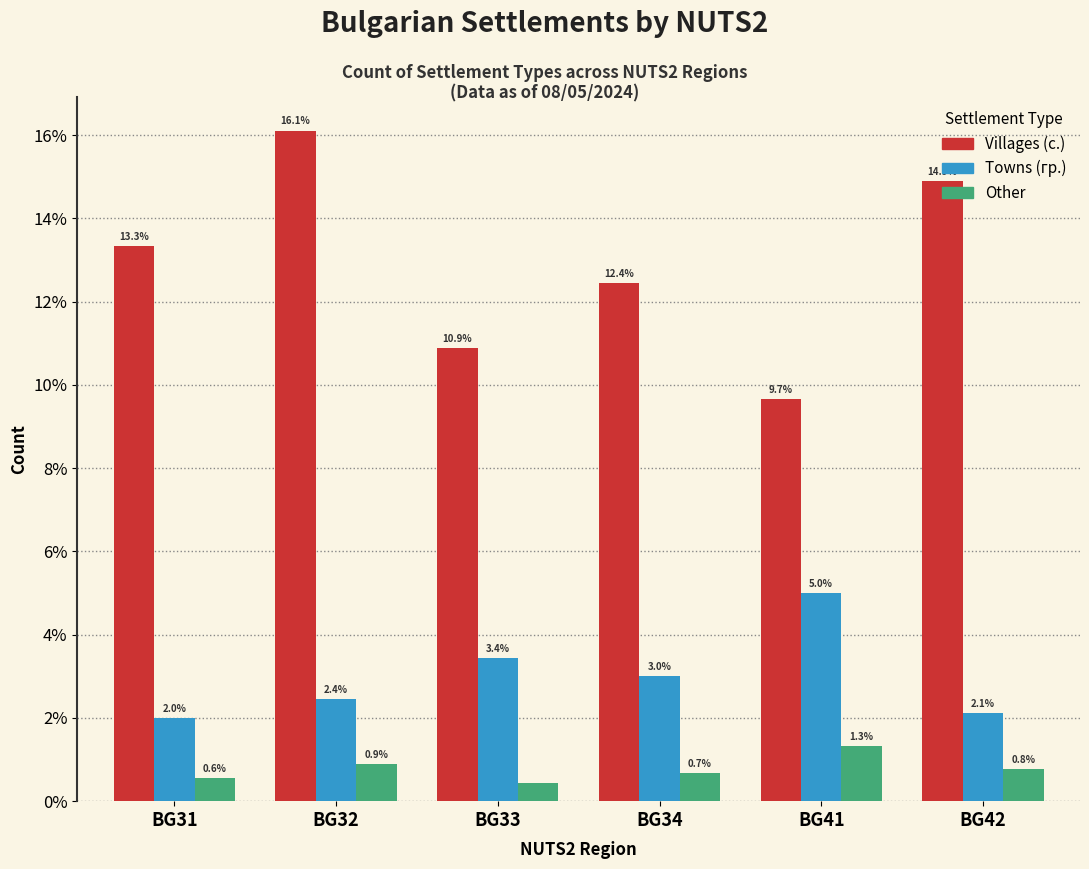

Between BG32 and BG41, which series saw the biggest shift?

Villages (с.)